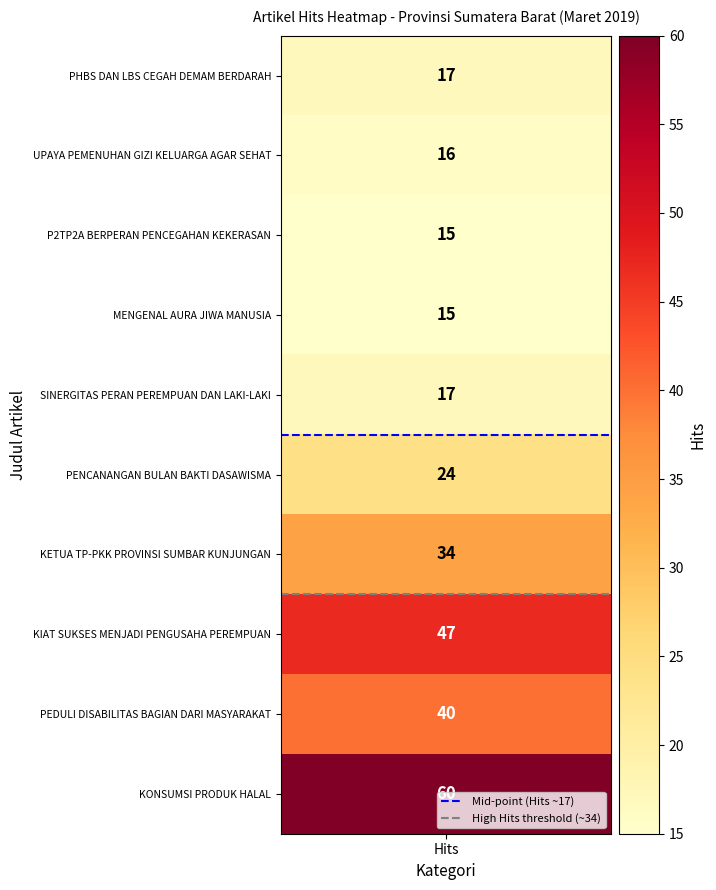

At which category does the chart reach its minimum across all series?

Hits